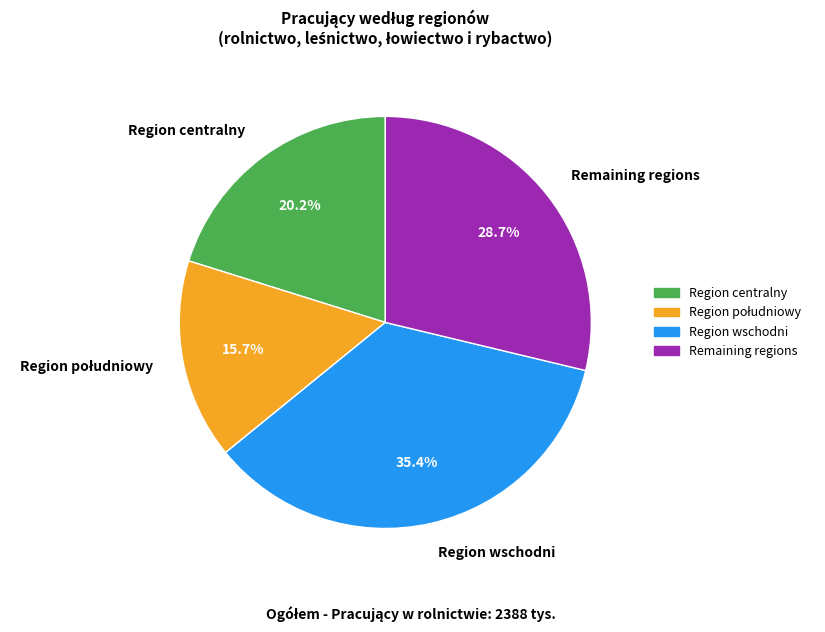

What is the total percentage of Region centralny and Remaining regions?

48.9%